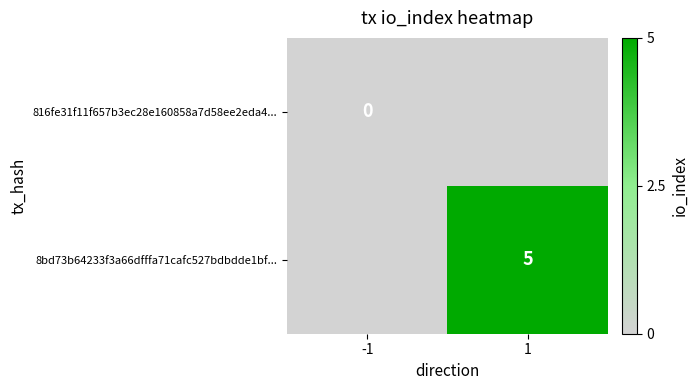

Is the value of 816fe31f11f657b3ec28e160858a7d58ee2eda4... at -1 greater than the value of 8bd73b64233f3a66dfffa71cafc527bdbdde1bf... at 1?

No